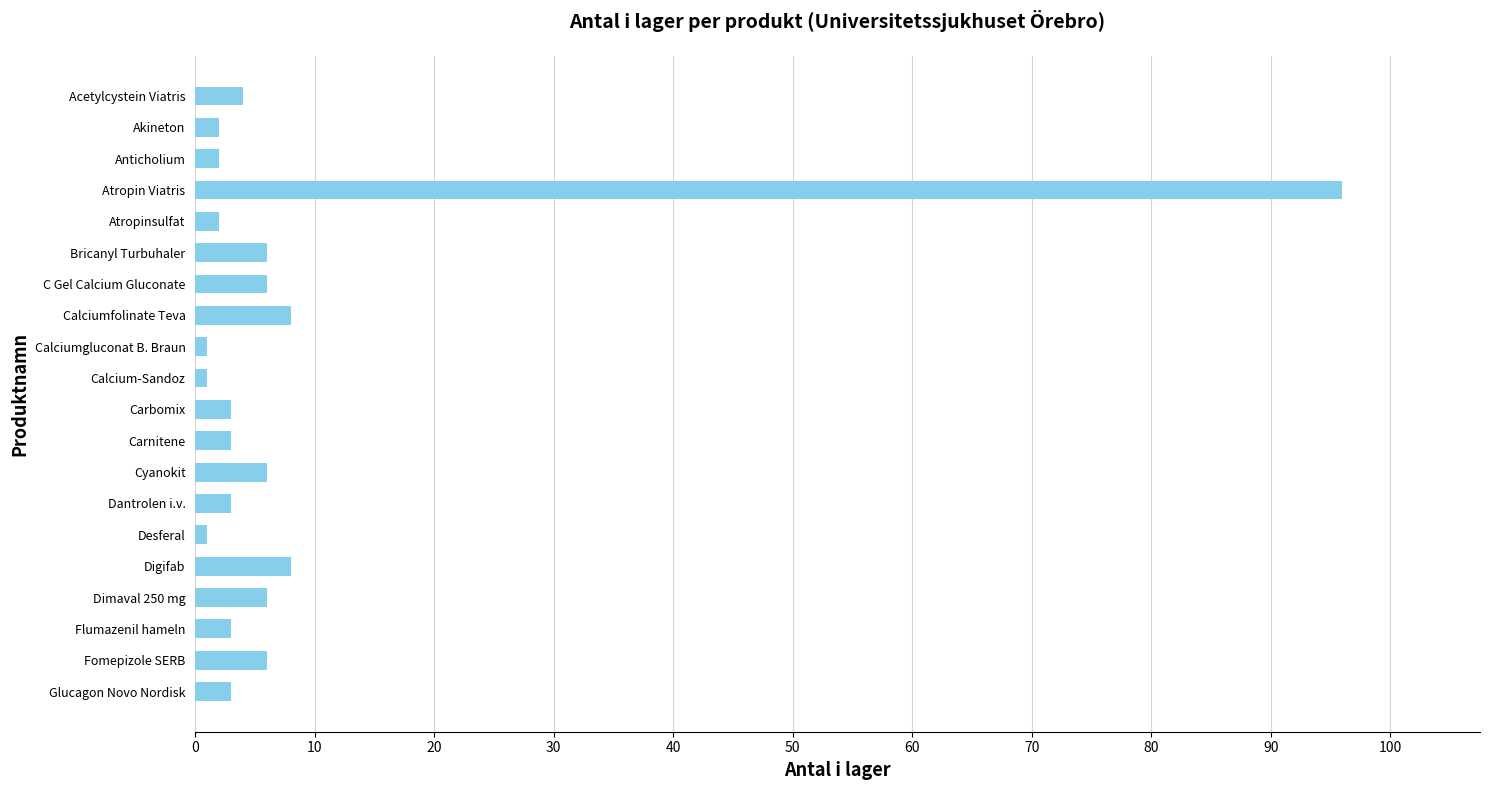

What is the difference between the maximum and minimum values?

95